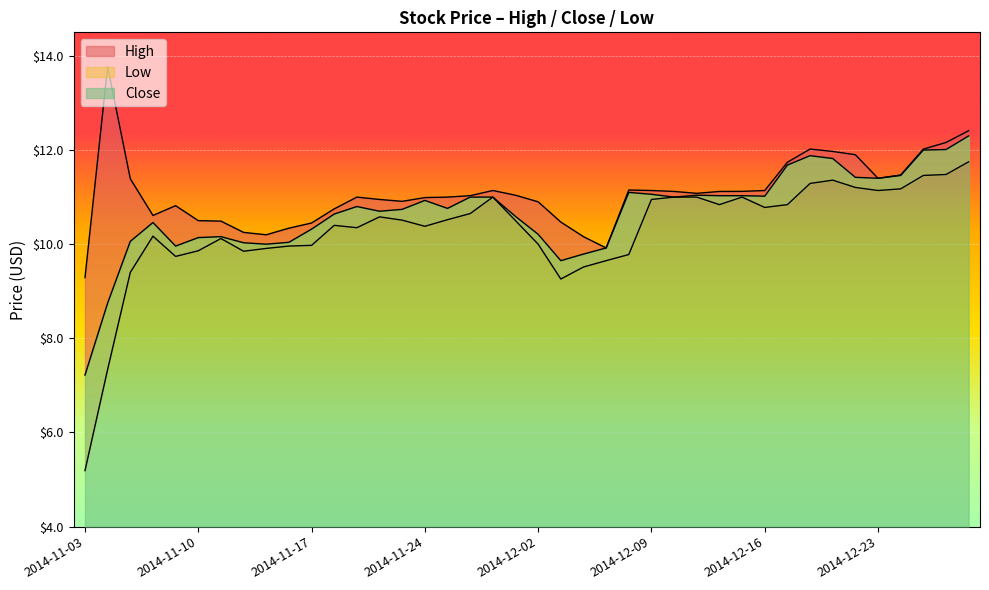

The Low series shows 13.5 at 2014-11-10. True or false?

False